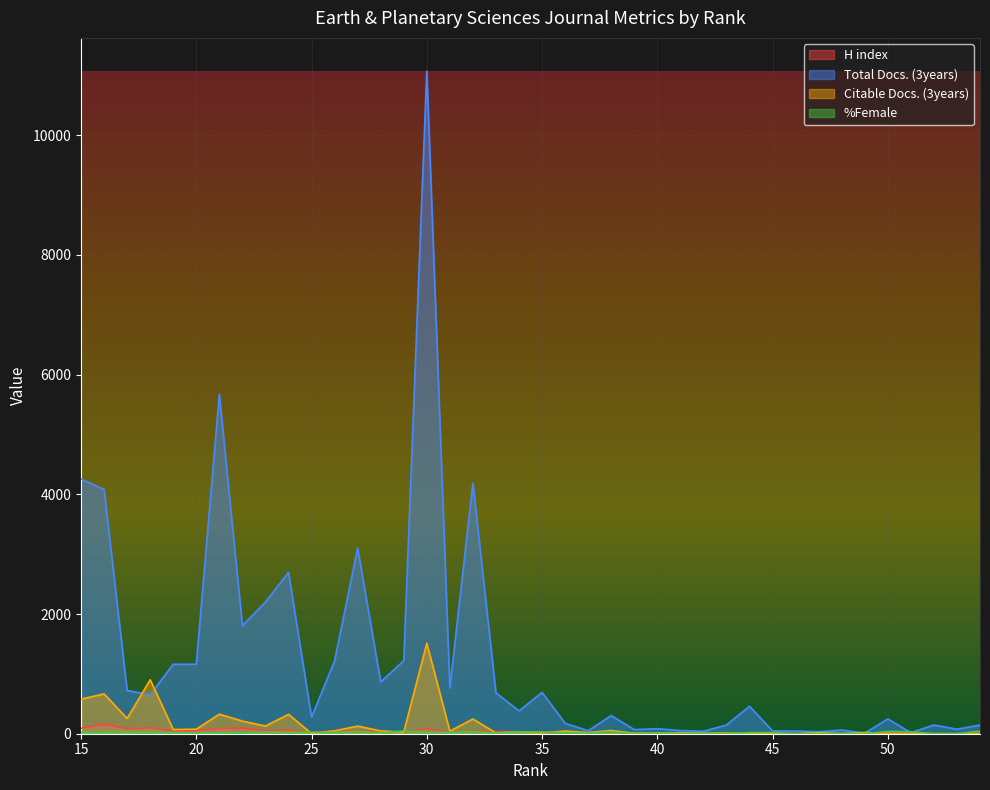

What is the average value of the Citable Docs. (3years) series?

146.7